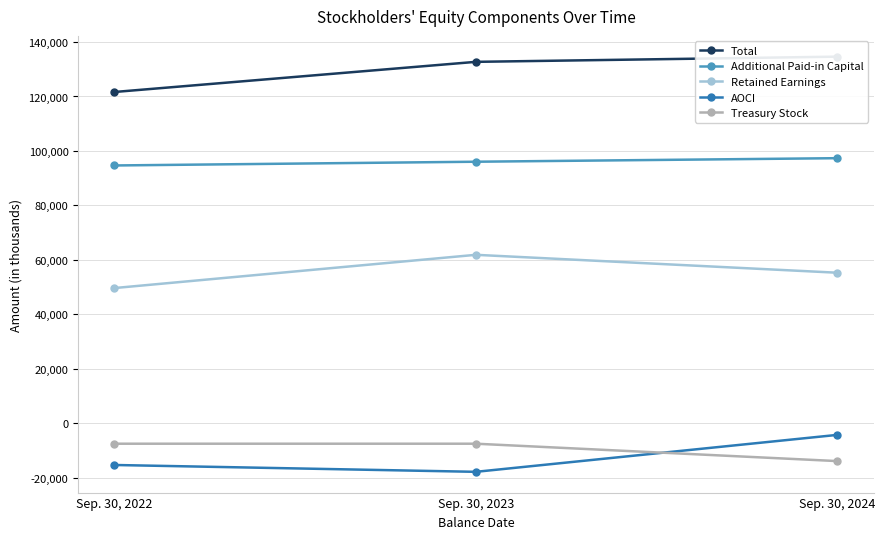

What is the difference between the Additional Paid-in Capital values at Sep. 30, 2024 and Sep. 30, 2023?

1302